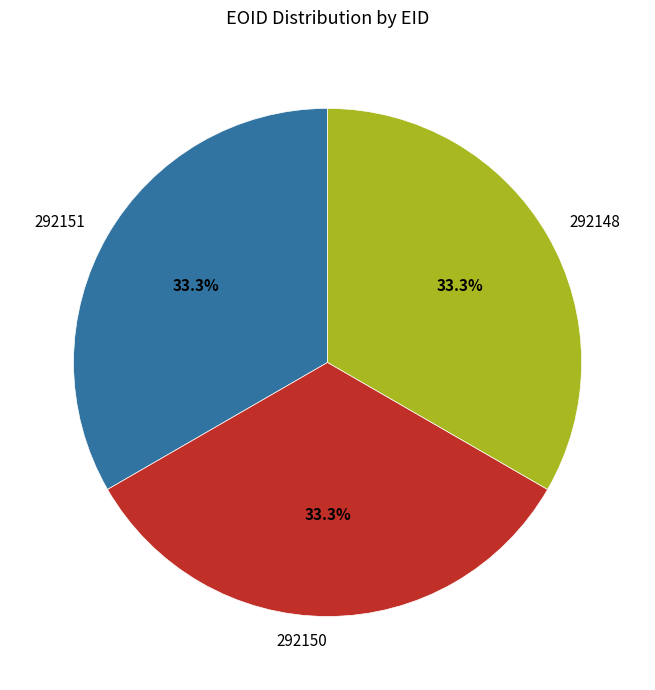

Count the number of slices in the pie.

3